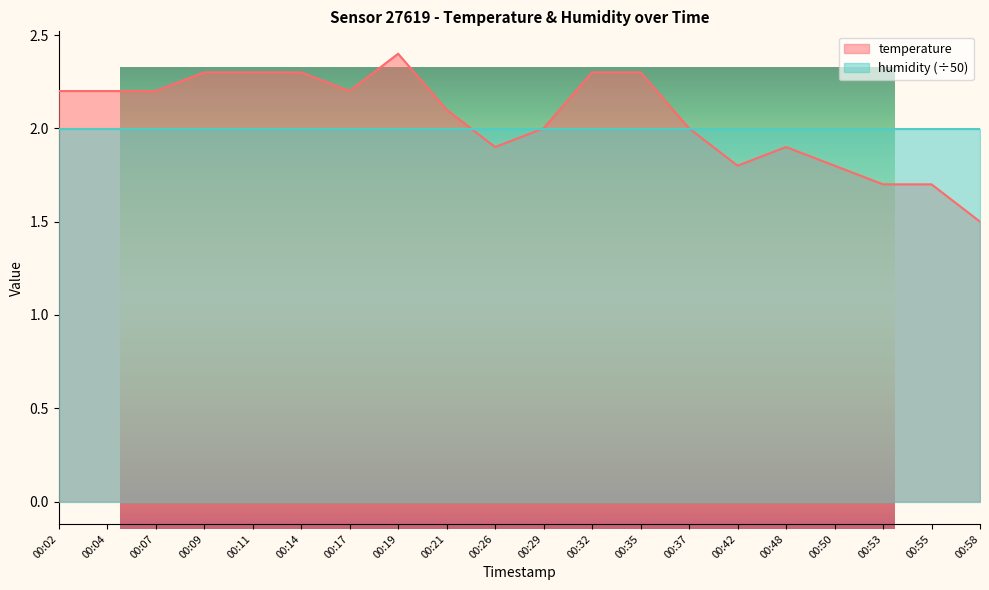

What is the ratio of the value at 00:48 to the value at 00:14?

0.8